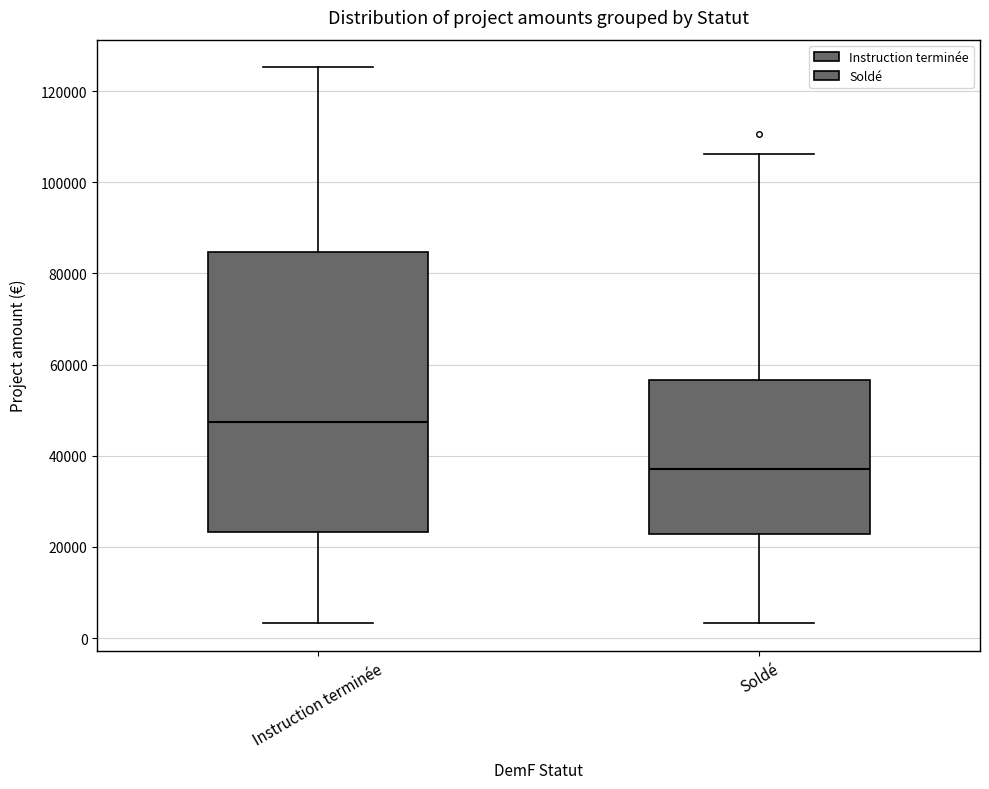

Reading left to right, read every box against the y-axis: the position of its median line, the range the box covers, and the ends of its whiskers. The values are not printed on the chart, so give them approximately, as read against the axis.

Instruction terminée: median 48000, box 24000 to 84000, whiskers 4000 to 126000
Soldé: median 38000, box 22000 to 56000, whiskers 4000 to 106000